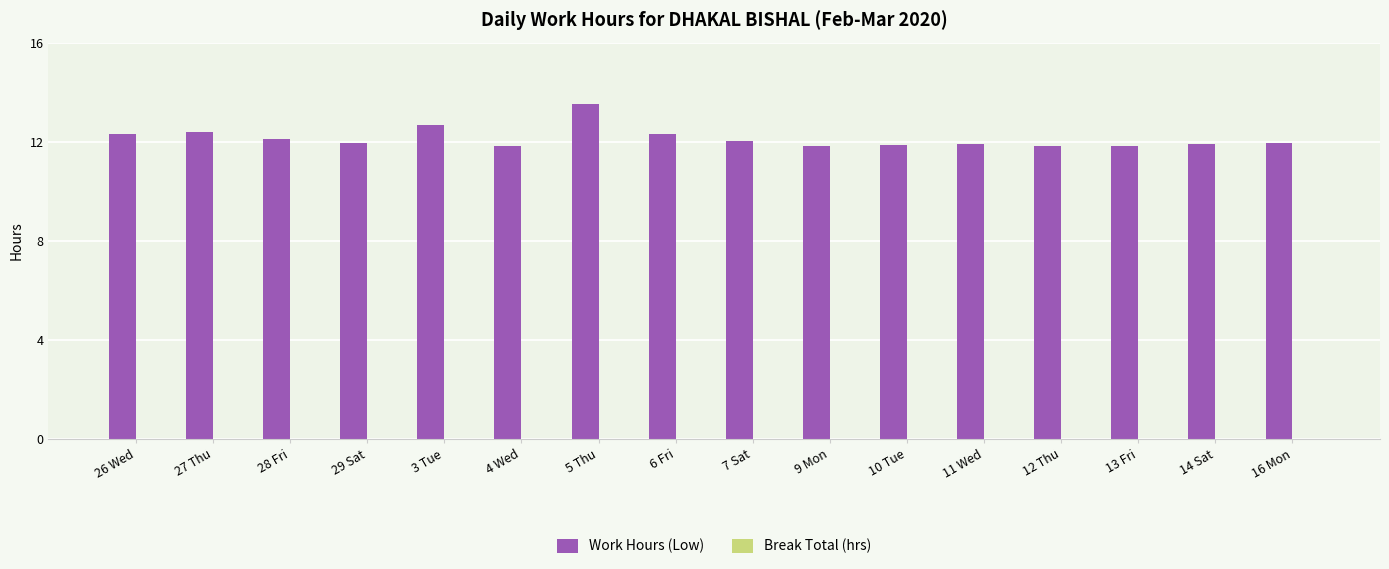

Is it true that the value at 28 Fri is 3.9?

False